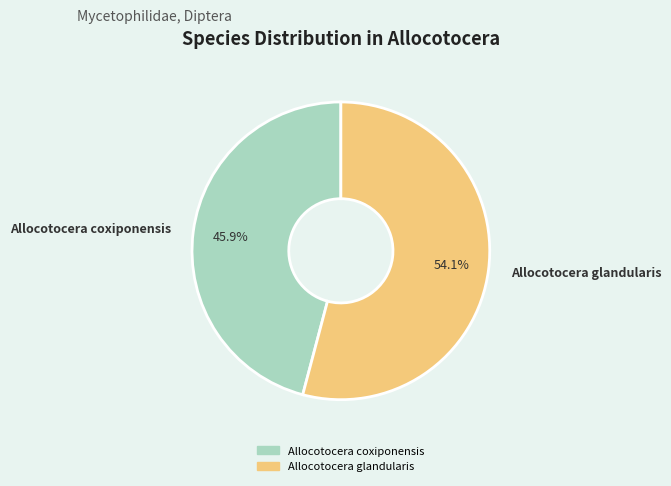

How many slices are in this pie chart?

2